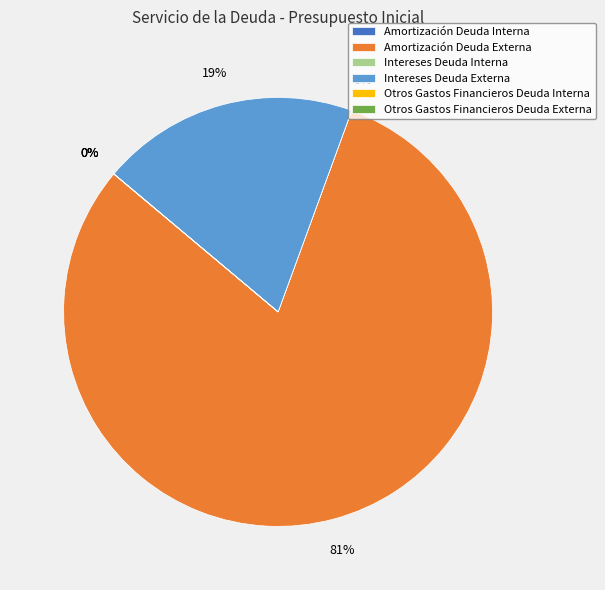

To the nearest percent, what is the difference between the largest and smallest slice percentages?

81%